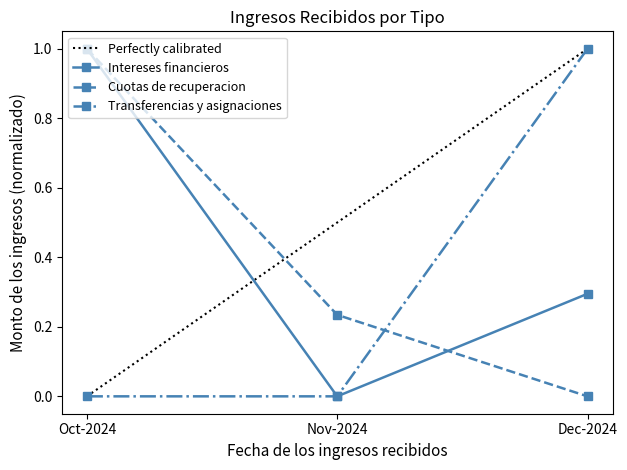

True or false: Intereses financieros has a value of 0.0 at Nov-2024.

True